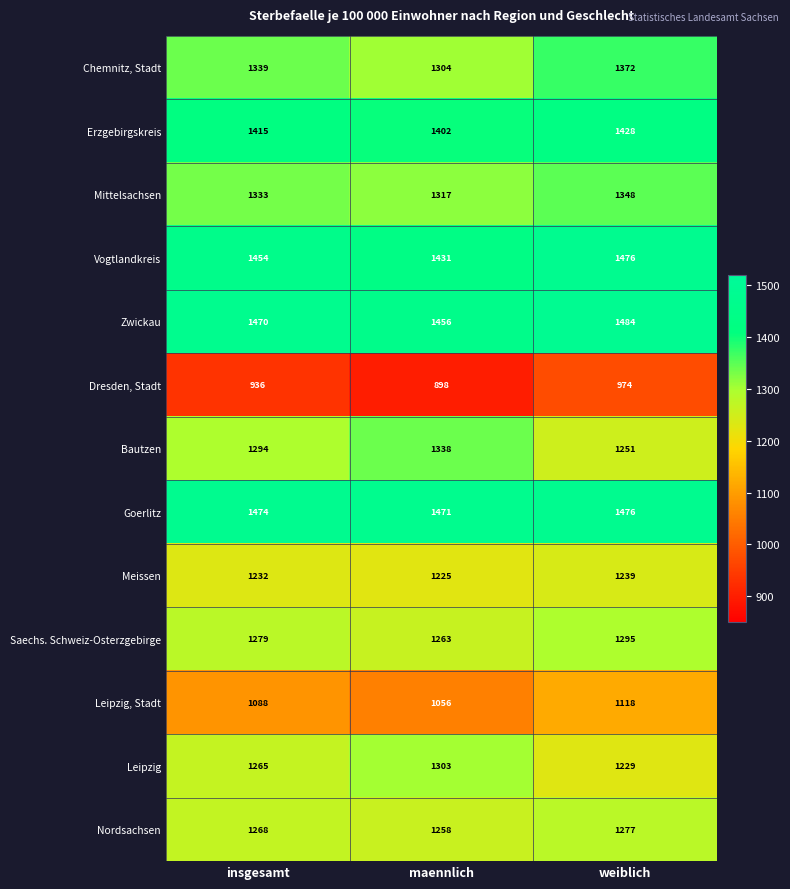

The Bautzen series shows 705 at insgesamt. True or false?

False